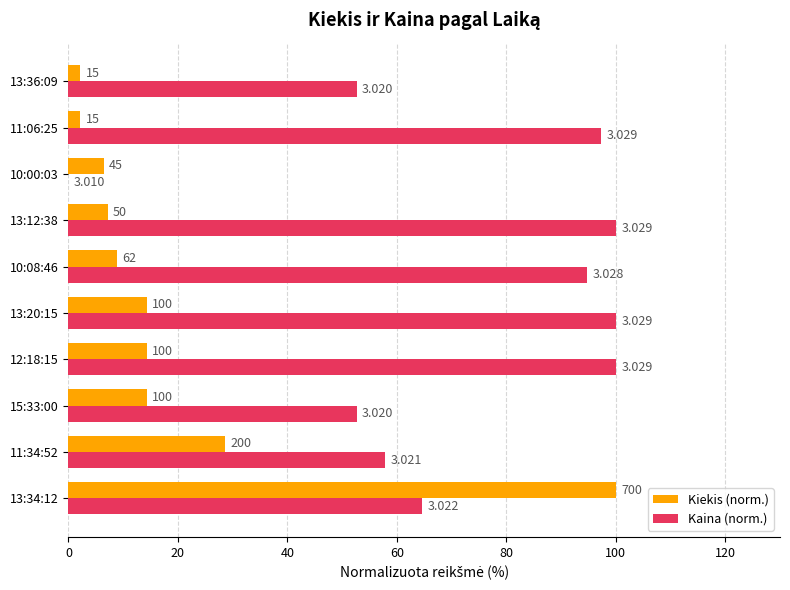

What are all the series names shown in the legend?

Kiekis (norm.), Kaina (norm.)